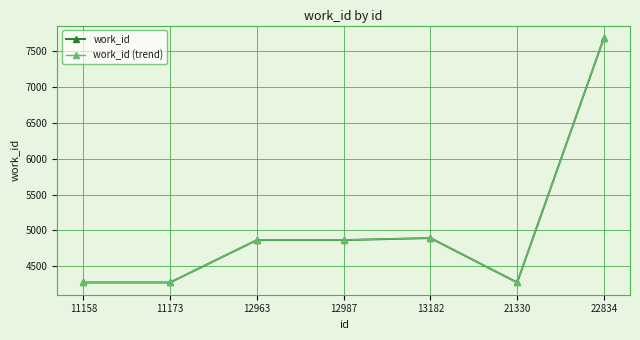

True or false: work_id and work_id (trend) cross at least once.

False